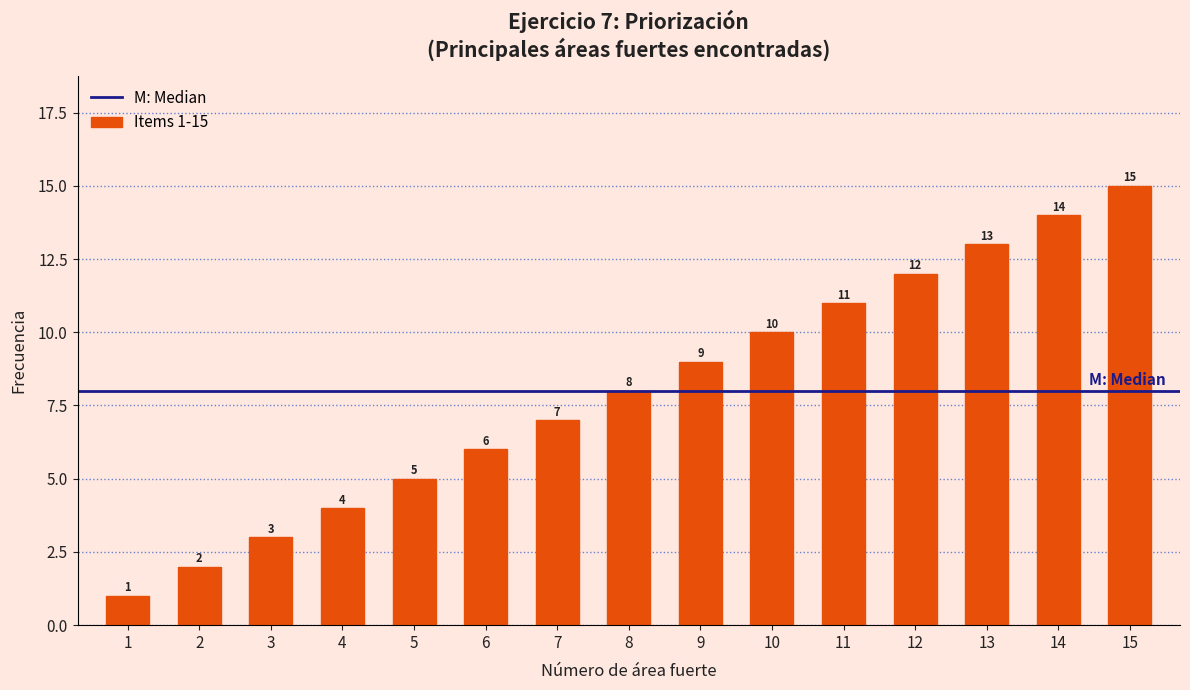

What is the sum of the values at 3 and 13?

16